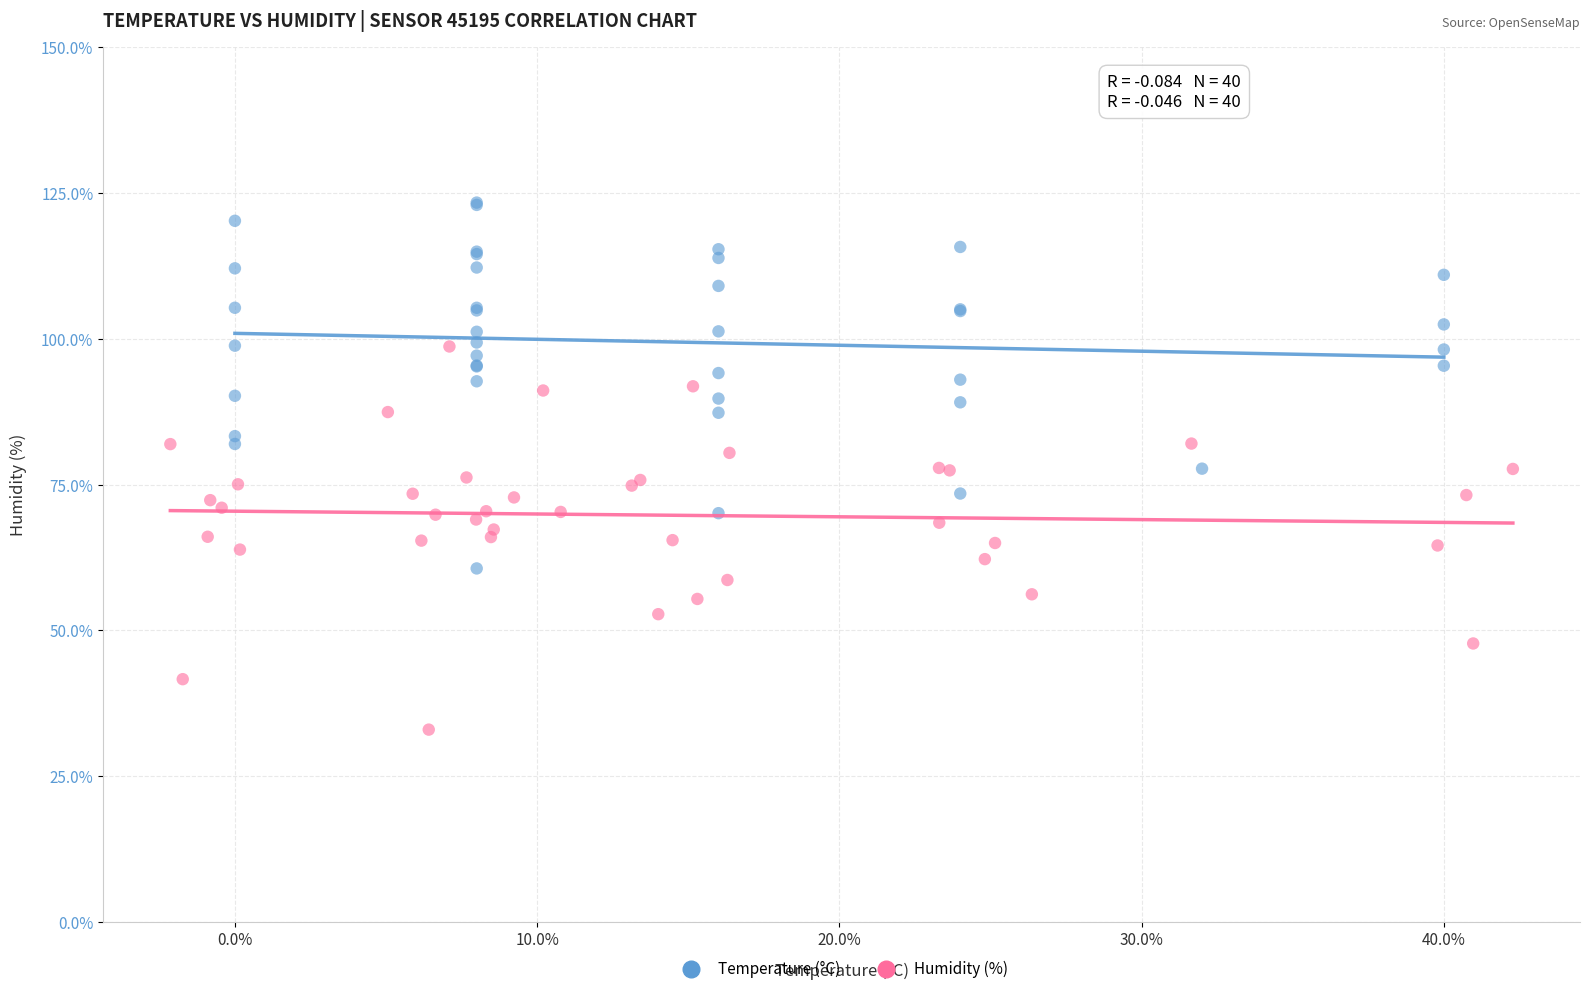

Which series contains the lowest Y value?

Humidity (%)